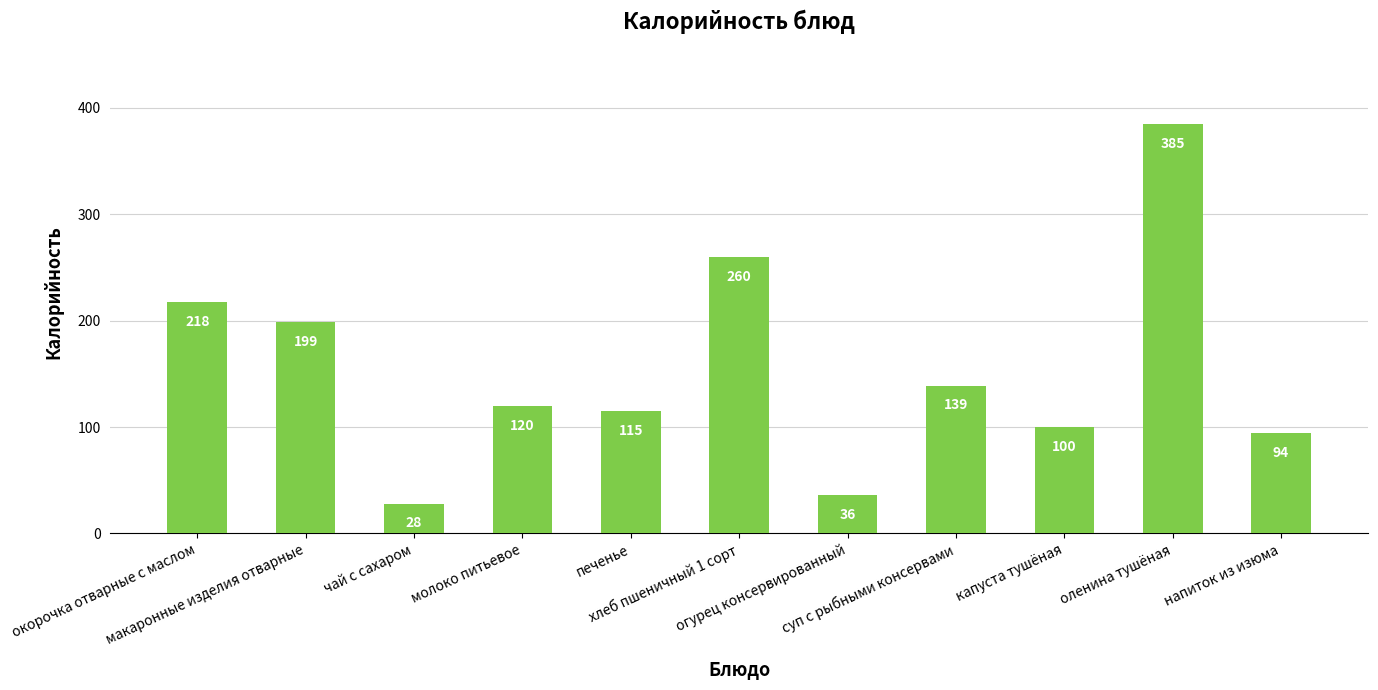

List the labels in order of value, smallest first.

чай с сахаром, огурец консервированный, напиток из изюма, капуста тушёная, печенье, молоко питьевое, суп с рыбными консервами, макаронные изделия отварные, окорочка отварные с маслом, хлеб пшеничный 1 сорт, оленина тушёная